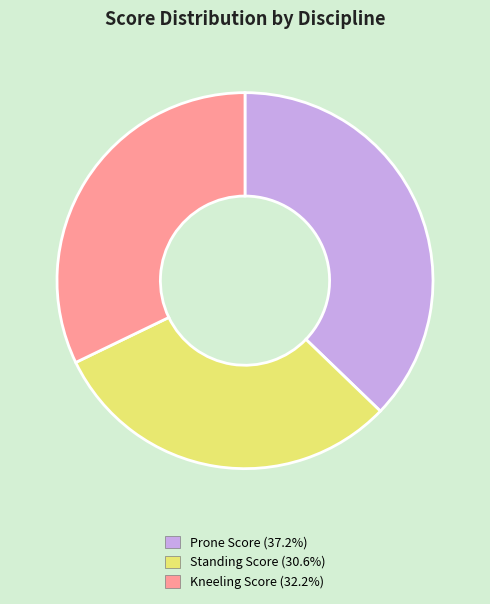

Does any single category account for the majority?

No